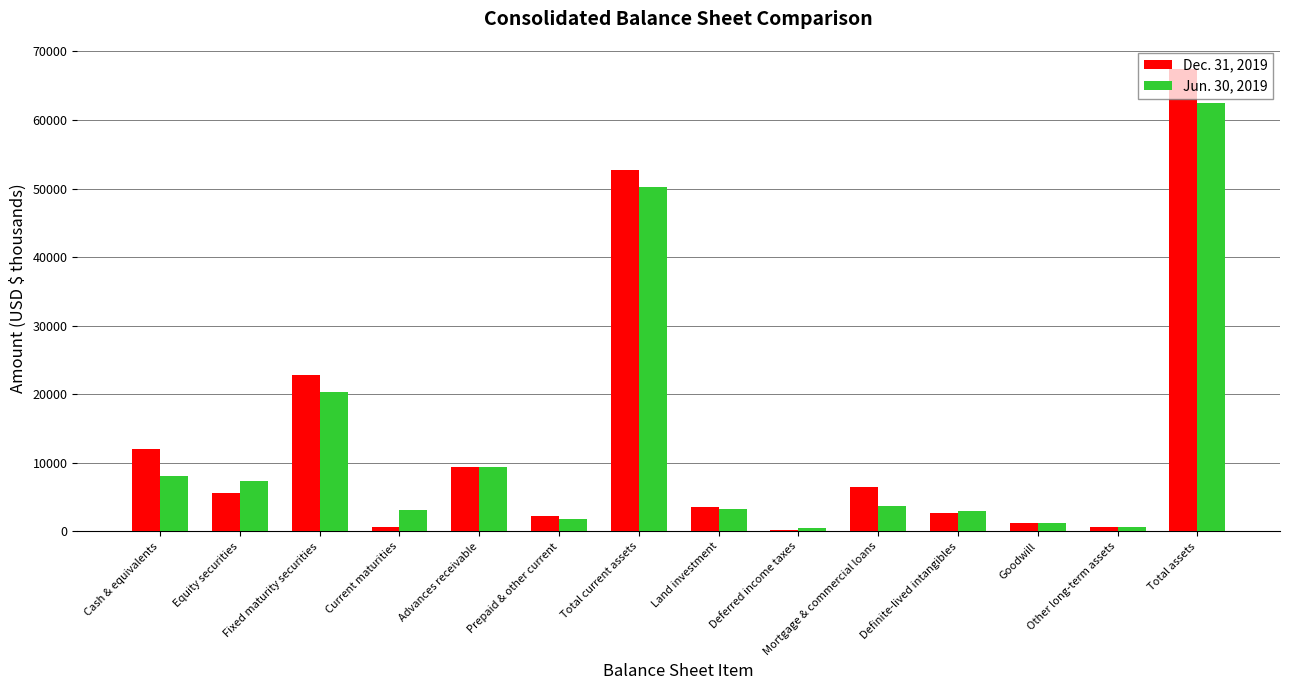

What is the difference between the maximum and second lowest values in the Jun. 30, 2019 series?

61823